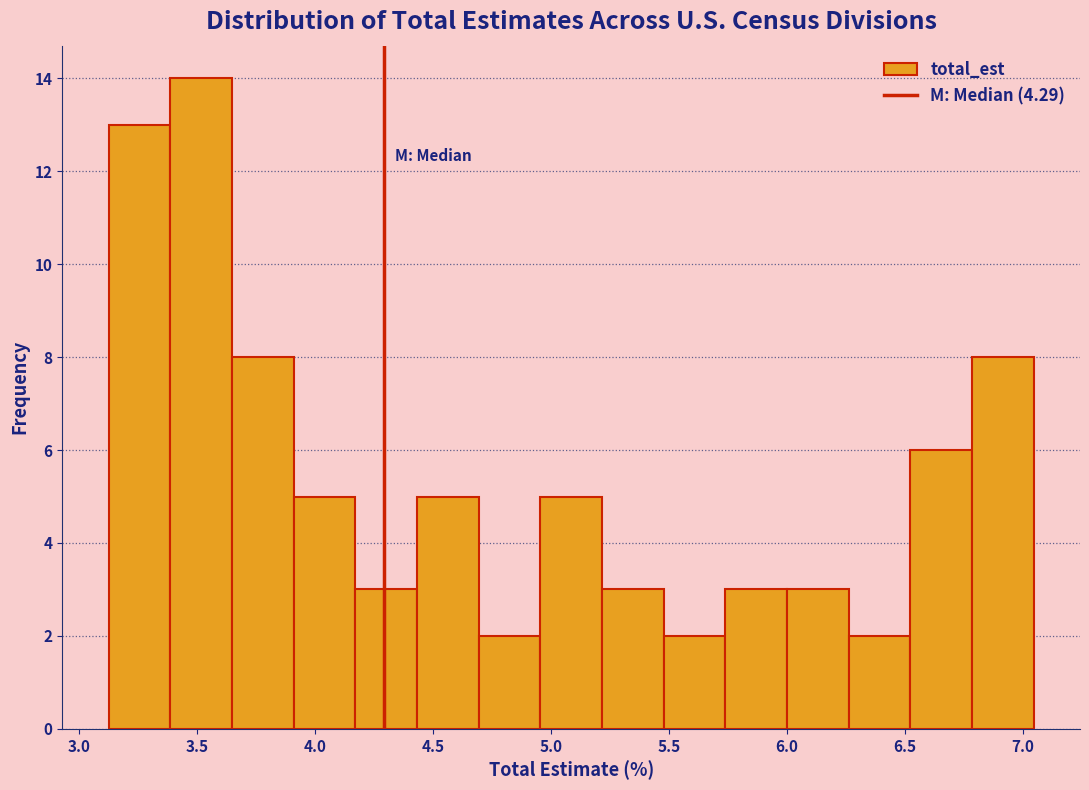

Reading left to right, transcribe this chart: for each bar, give the range it covers on the x-axis and its height. Neither the bar edges nor the heights are printed on the chart, so give them approximately, as read against the axes.

3.10 to 3.40: 13
3.40 to 3.65: 14
3.65 to 3.90: 8
3.90 to 4.15: 5
4.15 to 4.45: 3
4.45 to 4.70: 5
4.70 to 4.95: 2
4.95 to 5.20: 5
5.20 to 5.50: 3
5.50 to 5.75: 2
5.75 to 6.00: 3
6.00 to 6.25: 3
6.25 to 6.50: 2
6.50 to 6.80: 6
6.80 to 7.05: 8